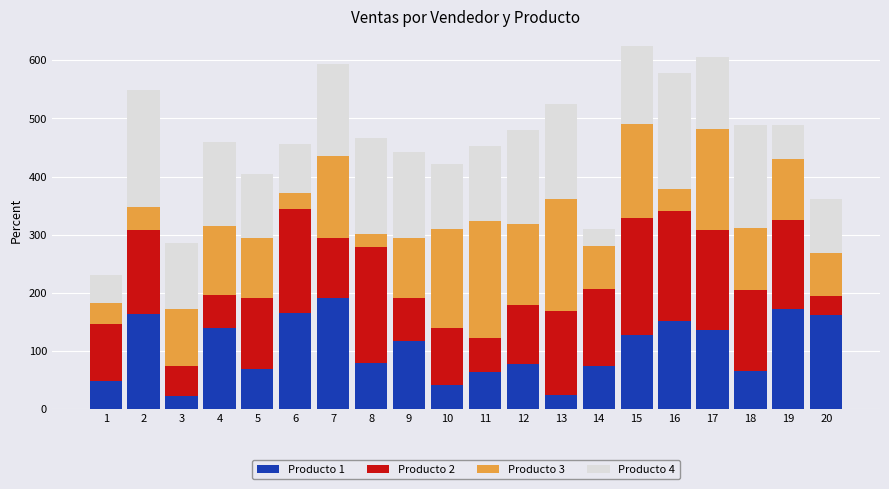

What is the average value of the Producto 1 series?

105